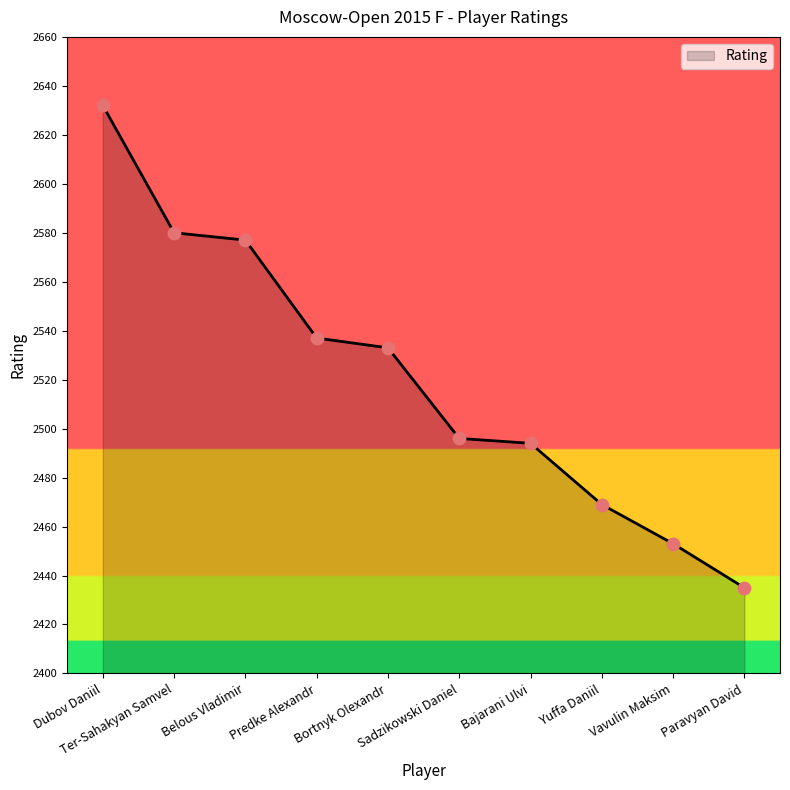

Approximately how many times larger is the value at Ter-Sahakyan Samvel compared to Belous Vladimir?

1.0